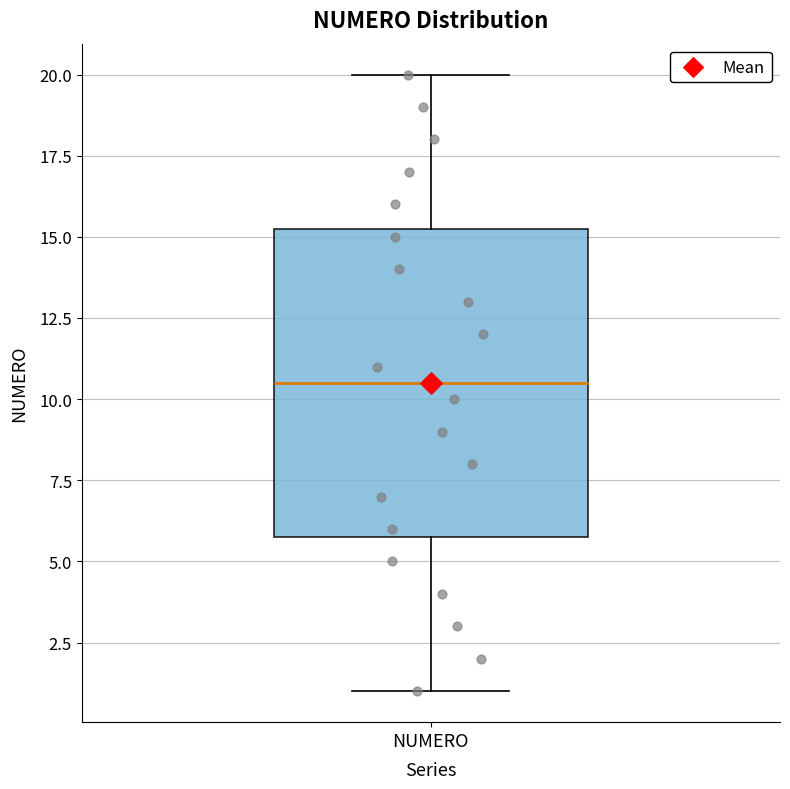

Read this box plot against the y-axis: the position of the median line, the range covered by the box, and the ends of both whiskers. The values are not printed on the chart, so give them approximately, as read against the axis.

median 10.5, box 6.0 to 15.5, whiskers 1.0 to 20.0